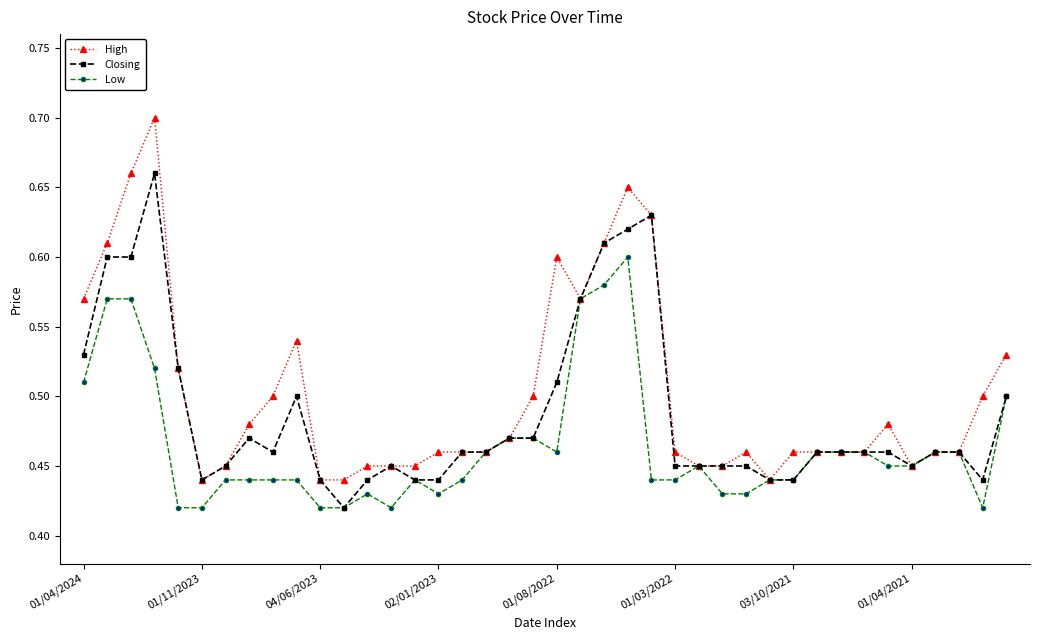

Count the High values in the range 0 to 1.

40